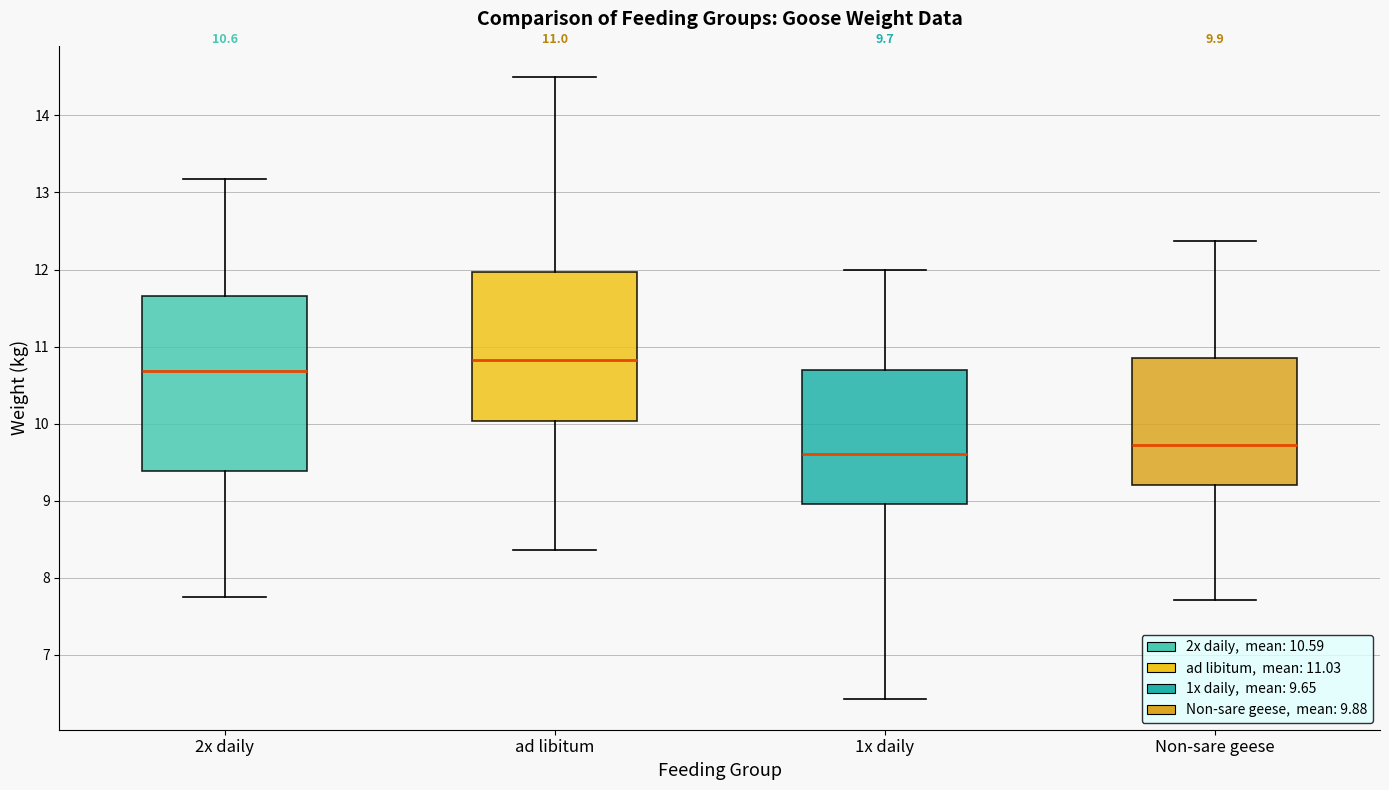

Which box's median line is the highest?

ad libitum